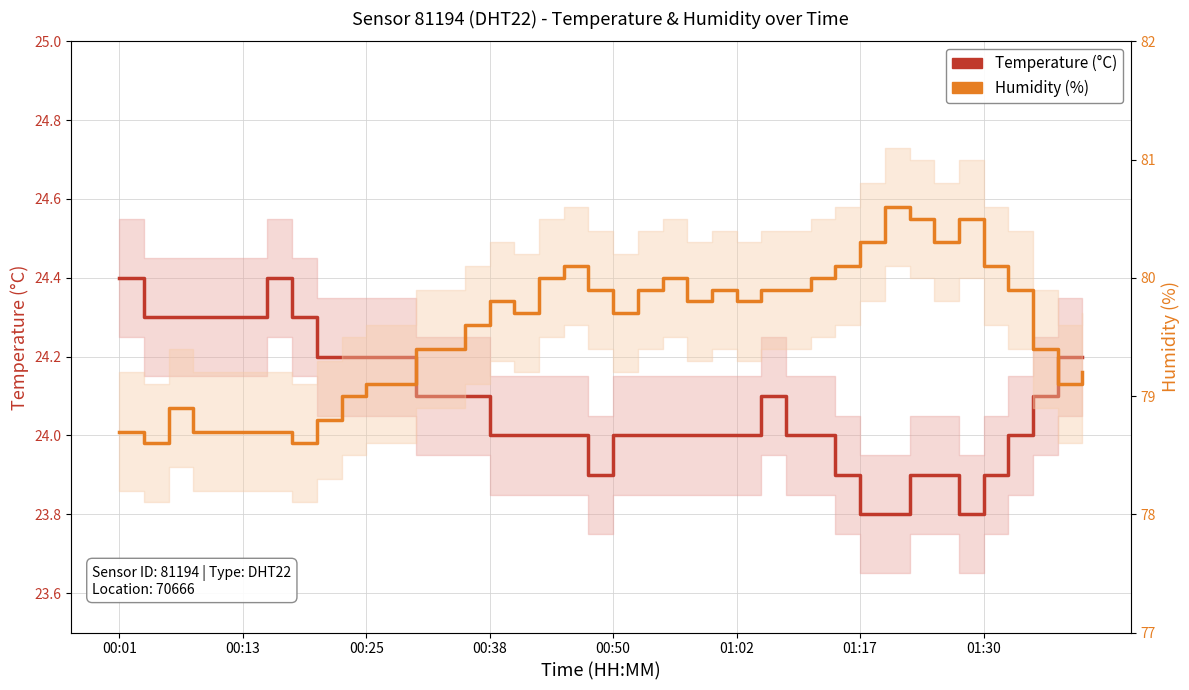

What is the smallest value displayed?

23.8